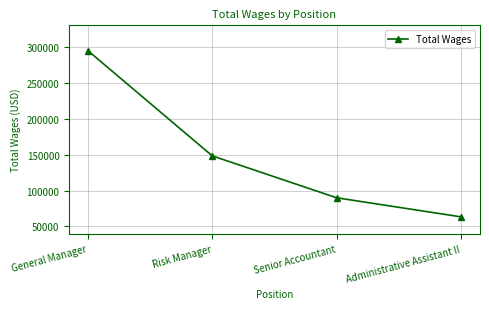

Which label corresponds to the largest value in the chart?

General Manager